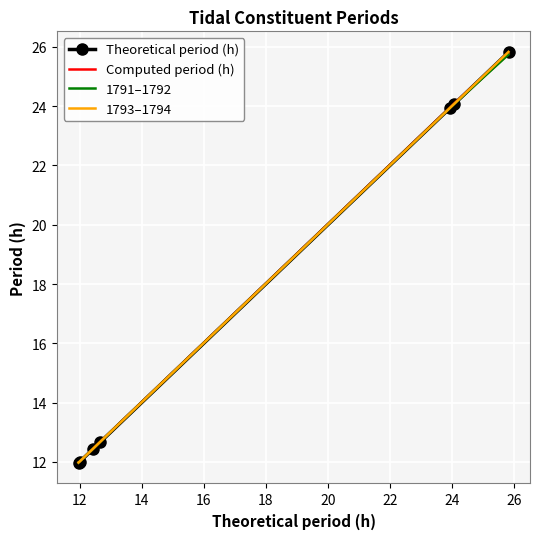

What is the maximum value for Computed period (h)?

25.8